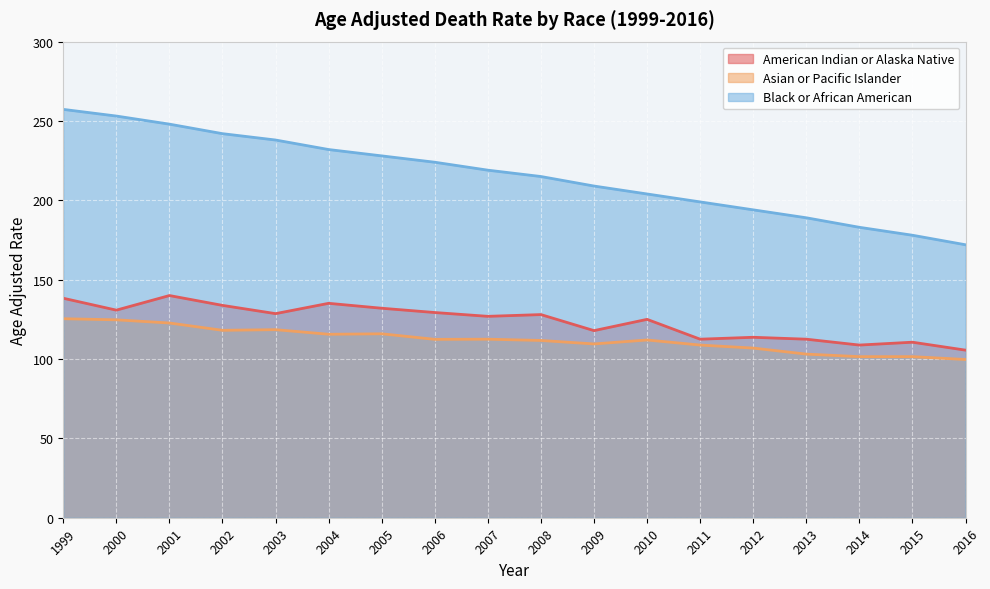

What is the average value of the Asian or Pacific Islander series?

112.2